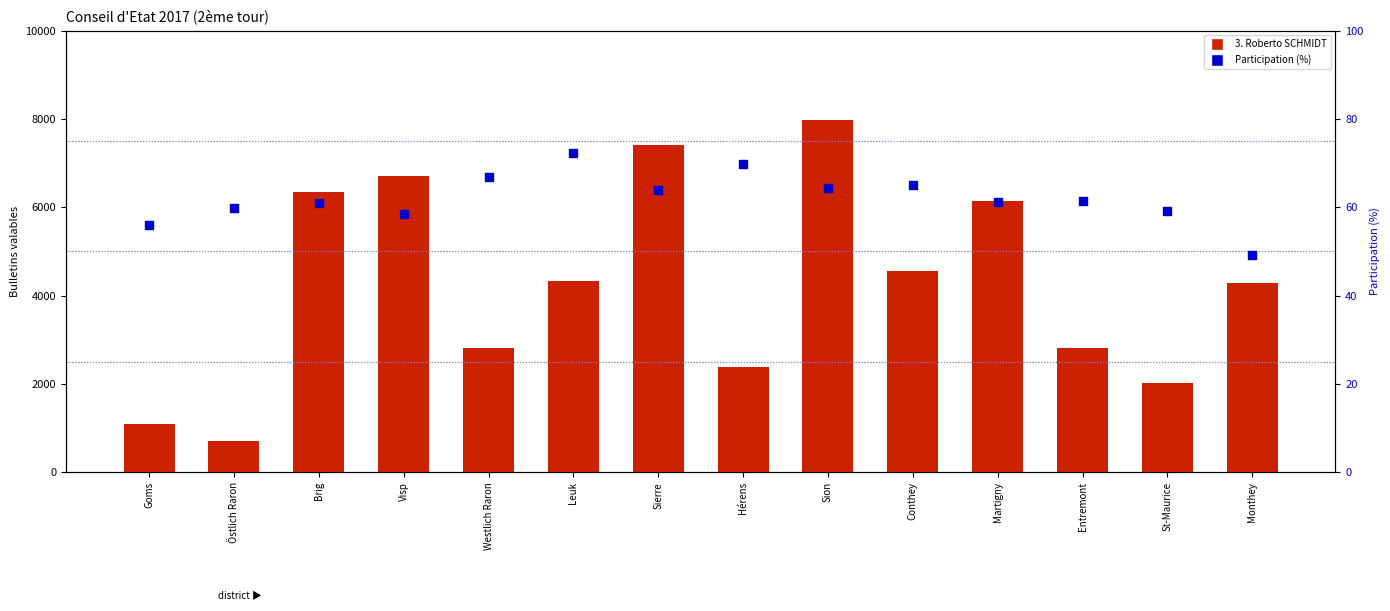

At which category is the sum across all series the highest?

Sion